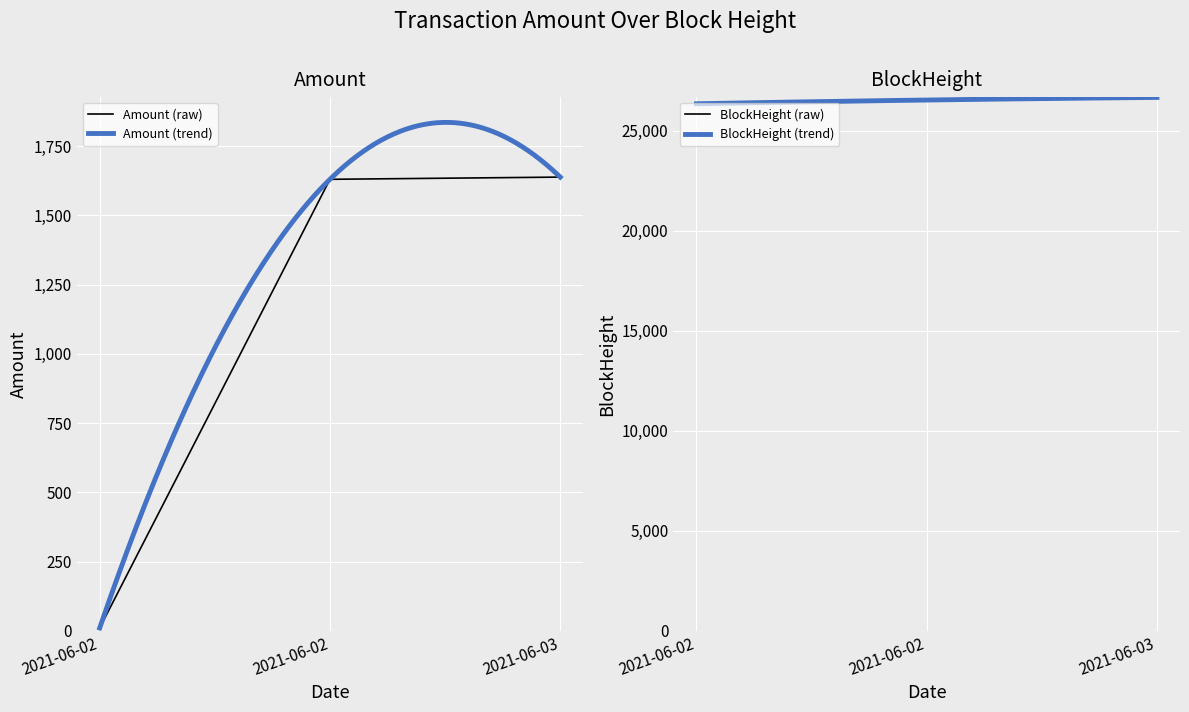

Is this an area chart (filled region under the line)?

No